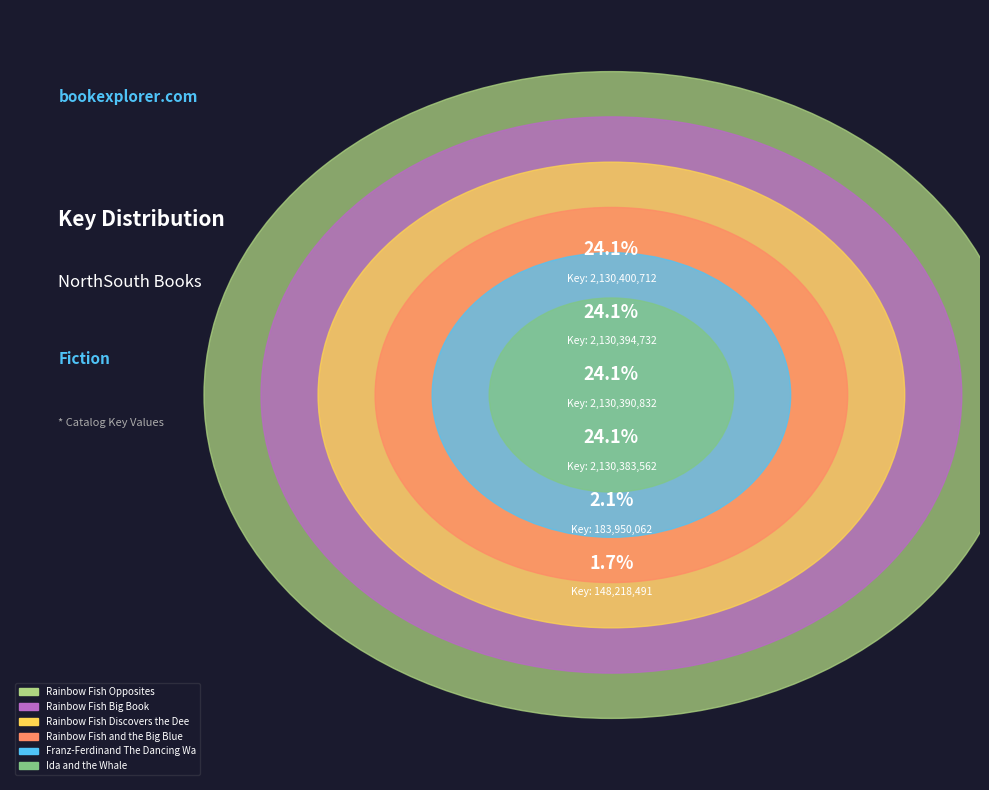

Count the number of slices in the pie.

6